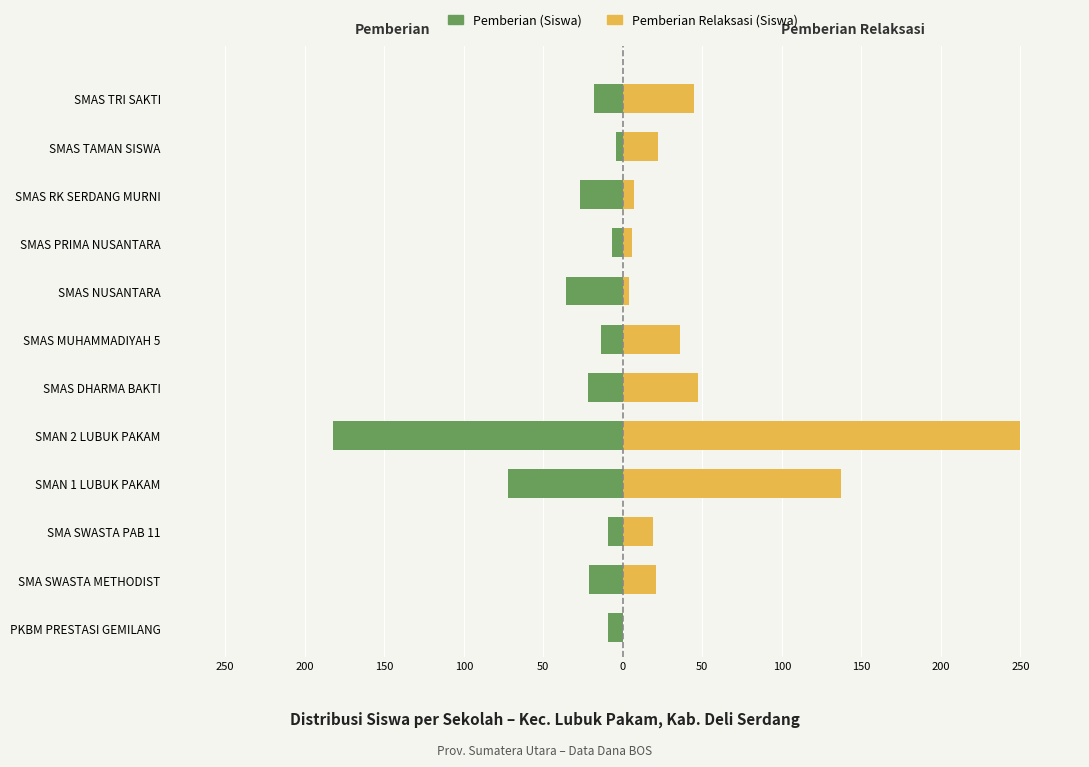

What is the difference between the highest and lowest values at SMAS DHARMA BAKTI?

69